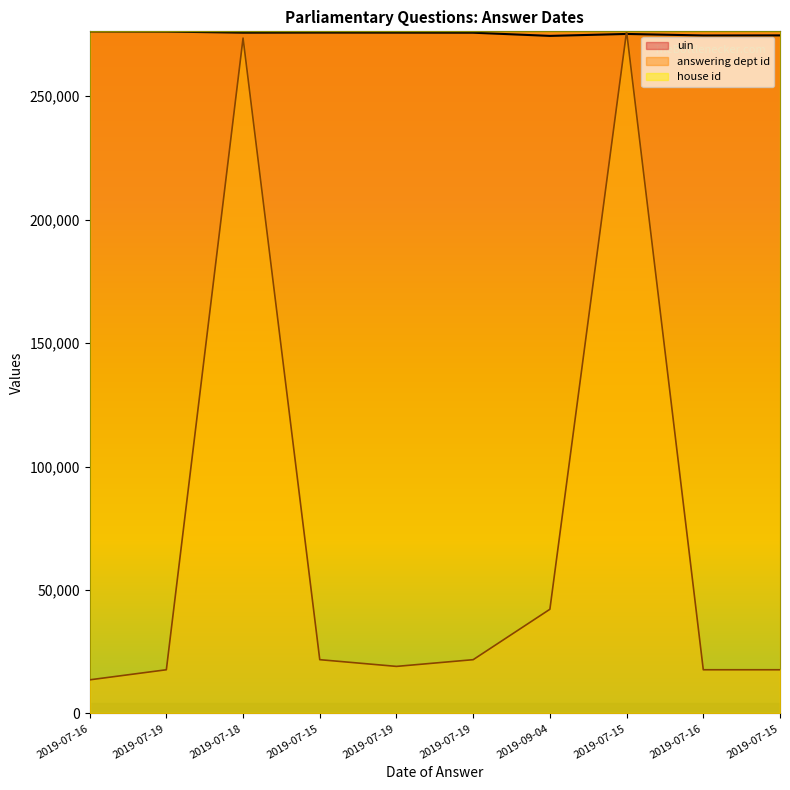

The value of uin at 2019-07-19 is 275763.0. True or false?

True